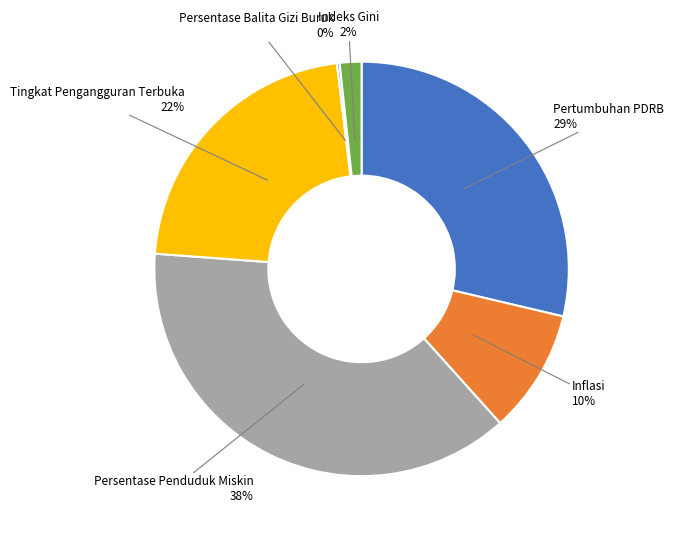

To the nearest percent, what is the difference between the largest and smallest slice percentages?

38%